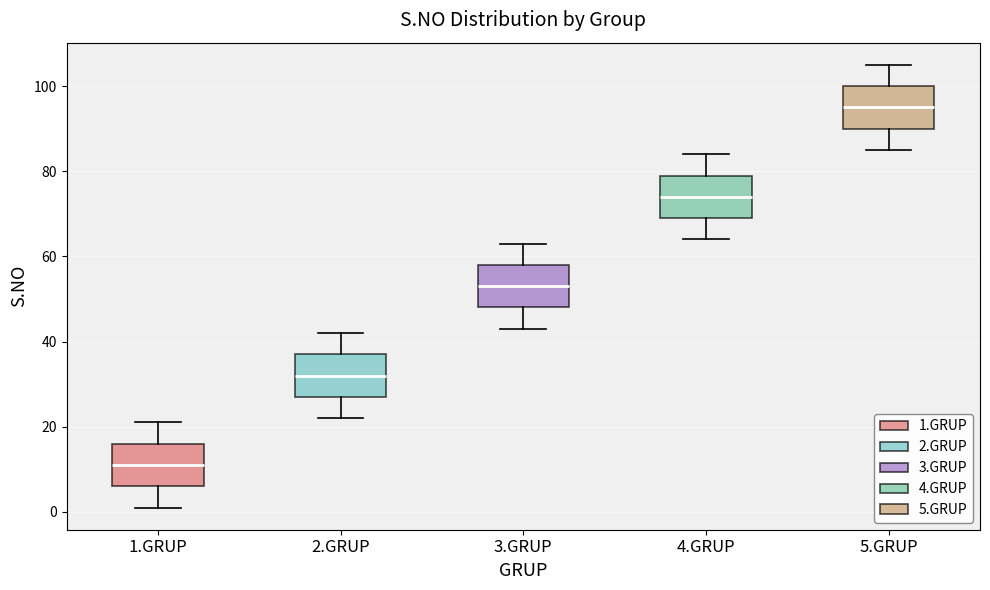

Reading left to right, read every box against the y-axis: the position of its median line, the range the box covers, and the ends of its whiskers. The values are not printed on the chart, so give them approximately, as read against the axis.

1.GRUP: median 12, box 6 to 16, whiskers 2 to 22
2.GRUP: median 32, box 28 to 38, whiskers 22 to 42
3.GRUP: median 54, box 48 to 58, whiskers 44 to 64
4.GRUP: median 74, box 70 to 80, whiskers 64 to 84
5.GRUP: median 96, box 90 to 100, whiskers 86 to 106